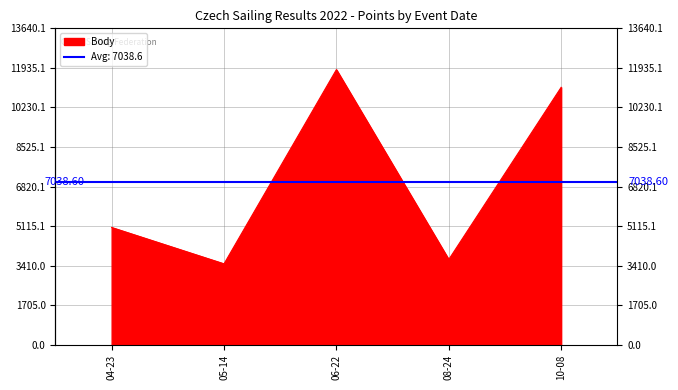

Approximately how many times larger is the value at 2022-08-24 compared to 2022-05-14?

1.1